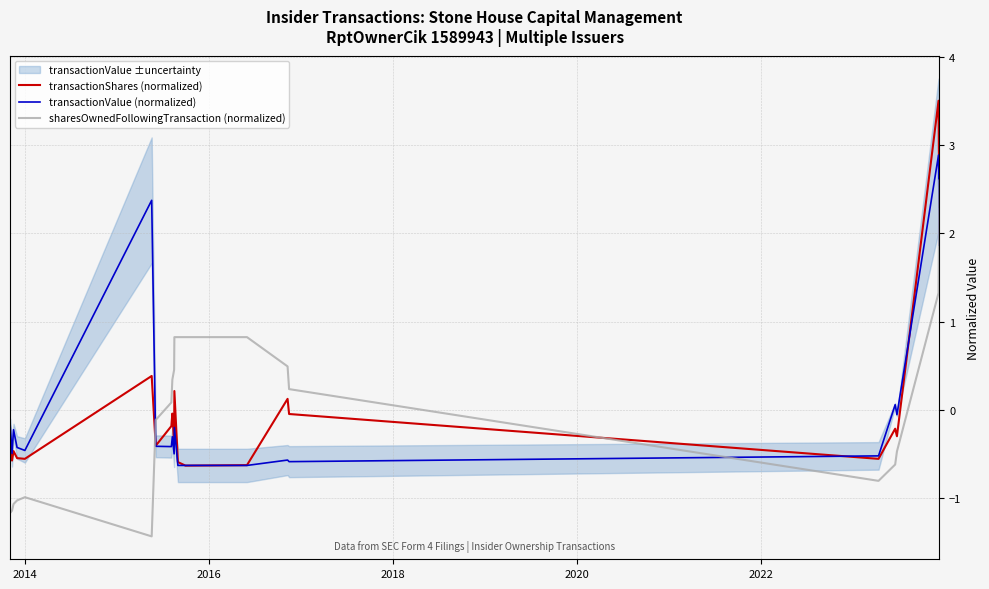

True or false: sharesOwnedFollowingTransaction (normalized) and transactionShares (normalized) cross at least once.

True